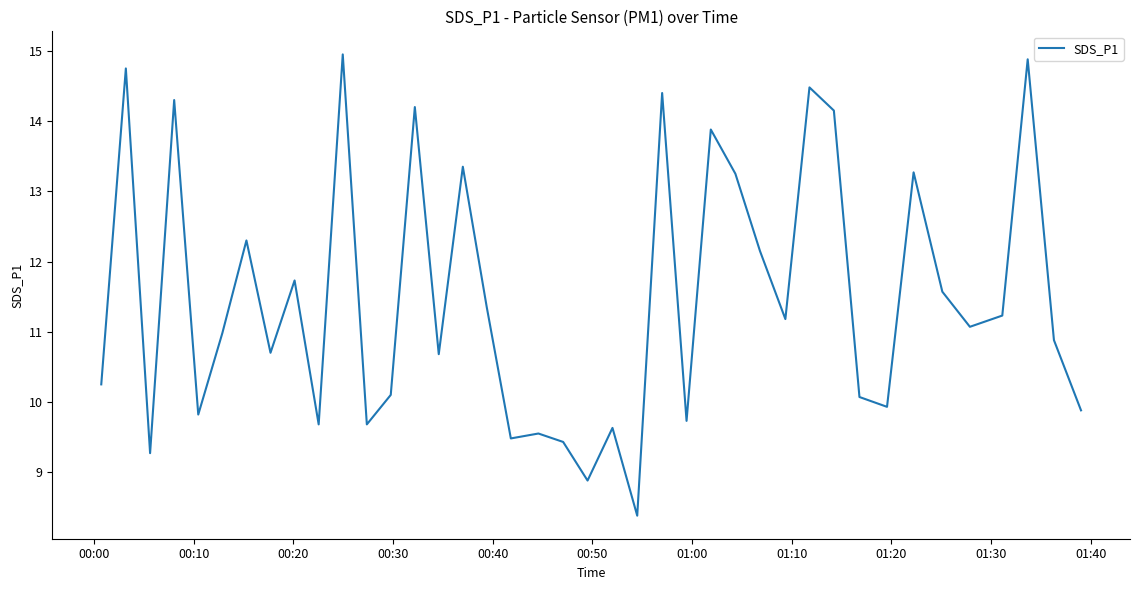

What is the minimum value shown in the chart?

8.4